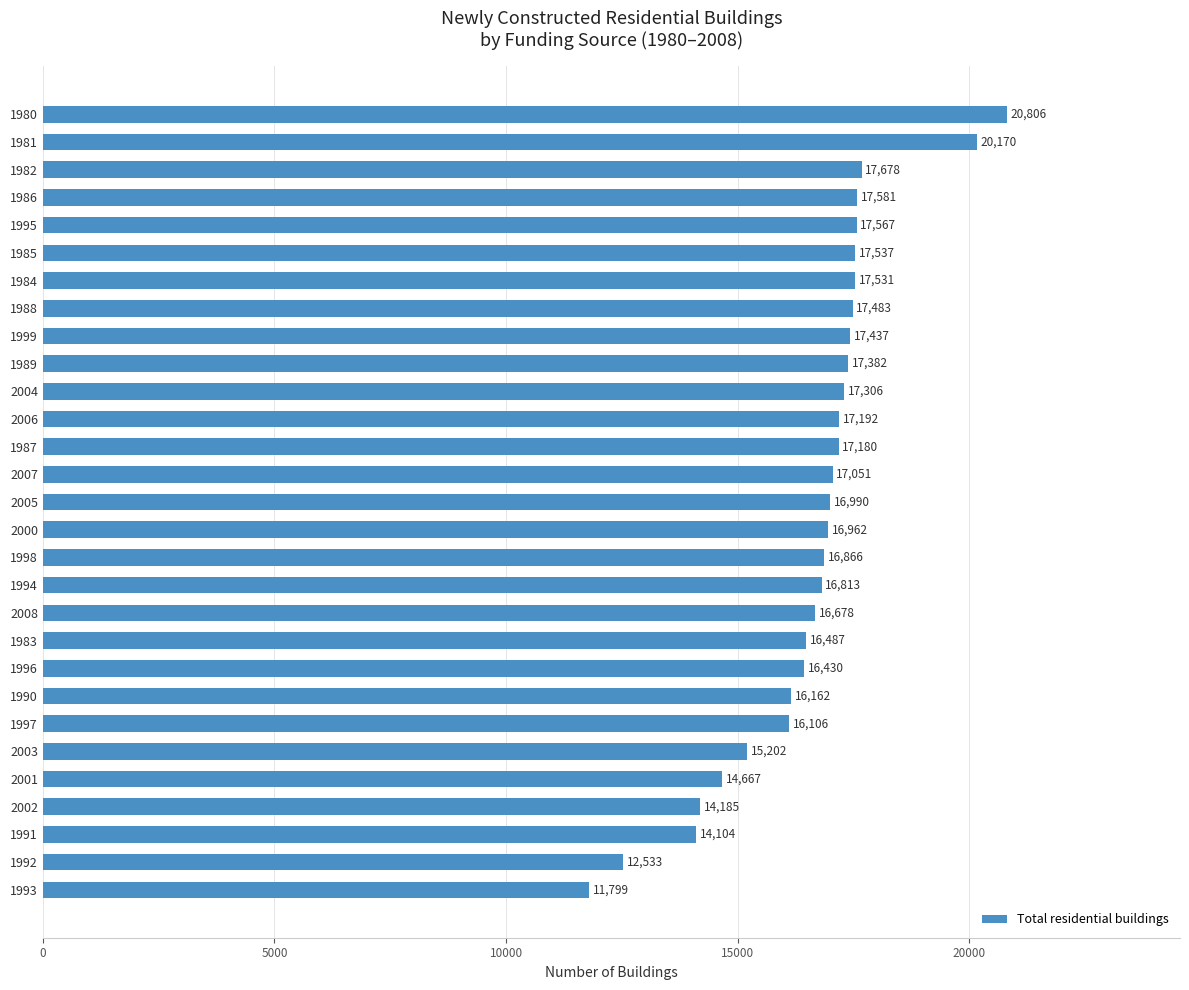

Approximately how many times larger is the value at 1992 compared to 2005?

0.7